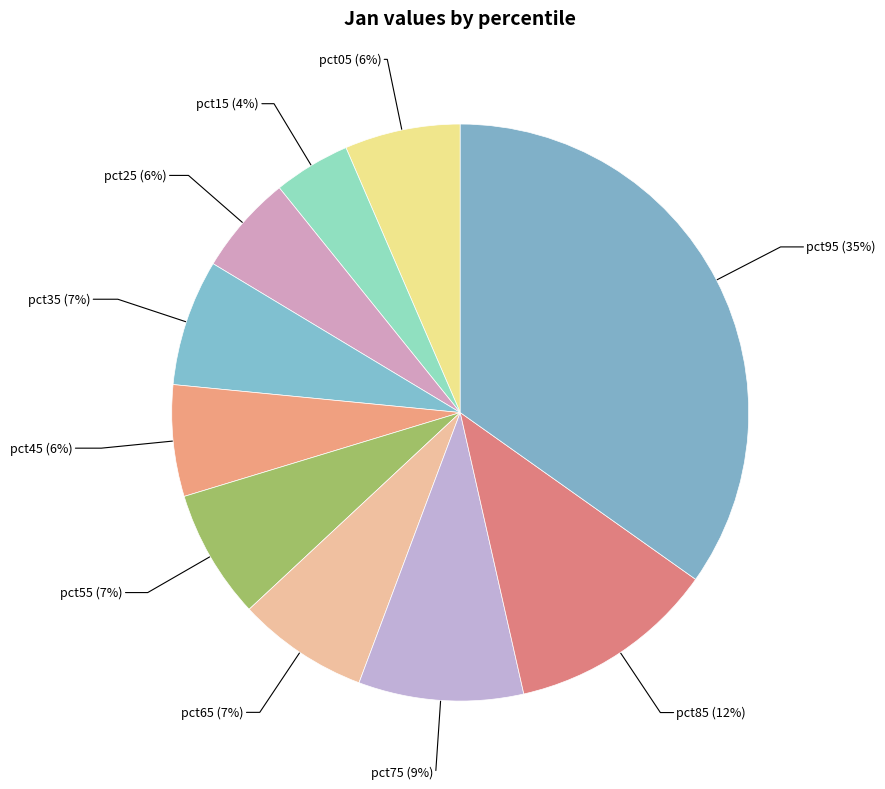

What is the smallest slice in the pie chart?

pct15